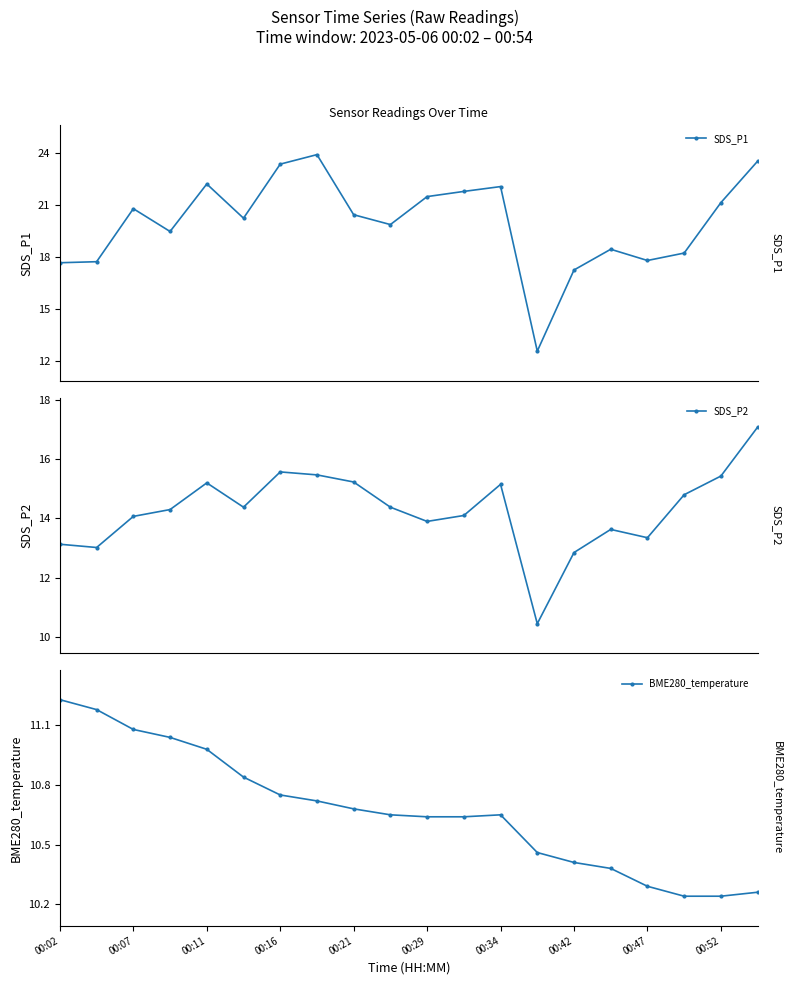

At how many categories does at least one series exceed 11?

20